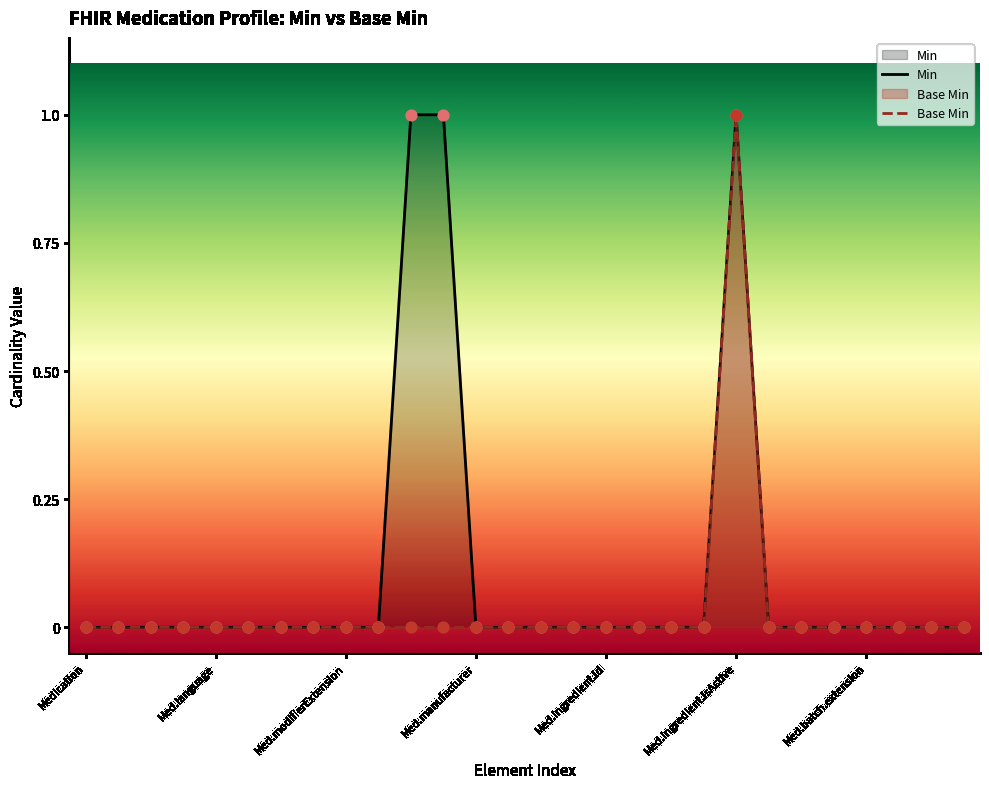

Which series has the widest spread of Y values?

Min